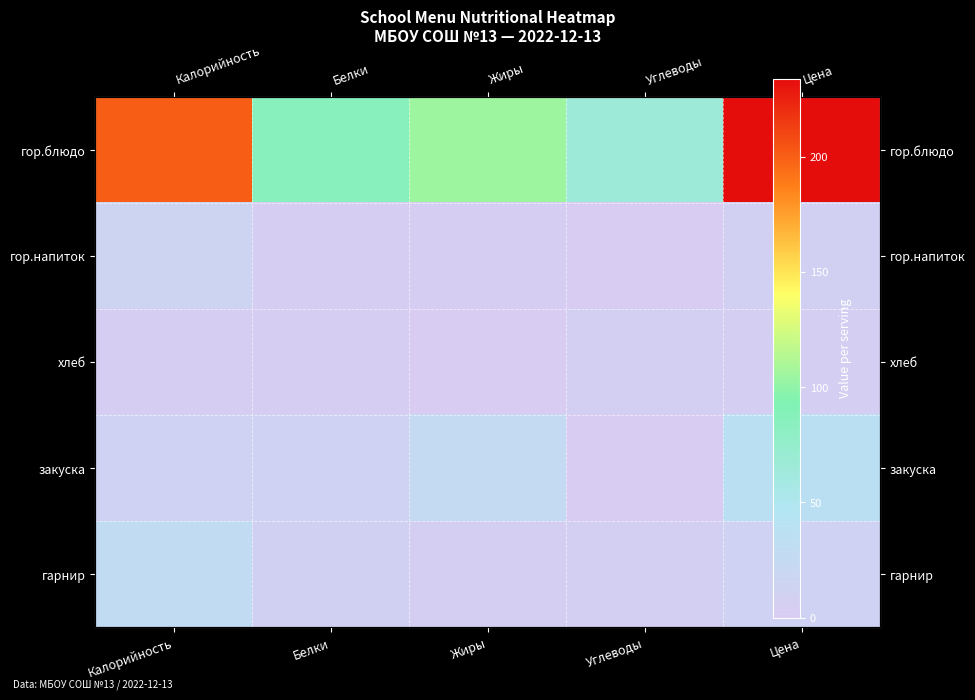

Which has a higher value, Жиры or Белки?

Жиры